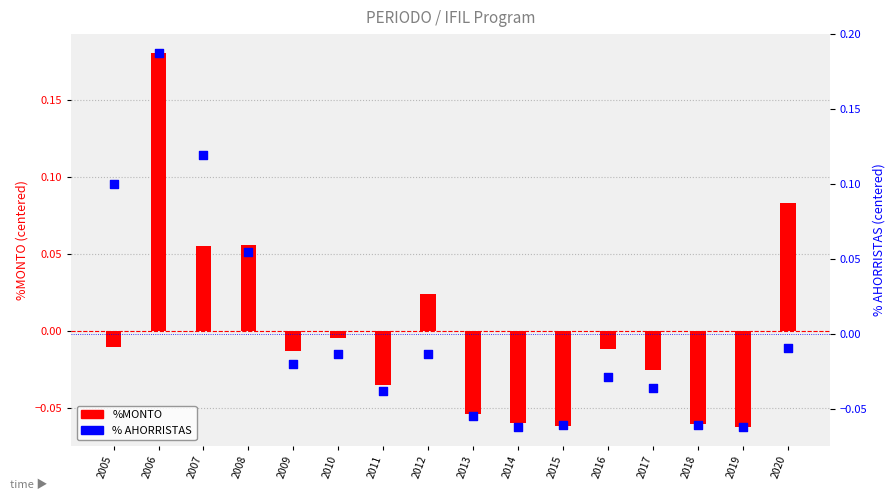

What is the total value across all series at 2018?

-0.1